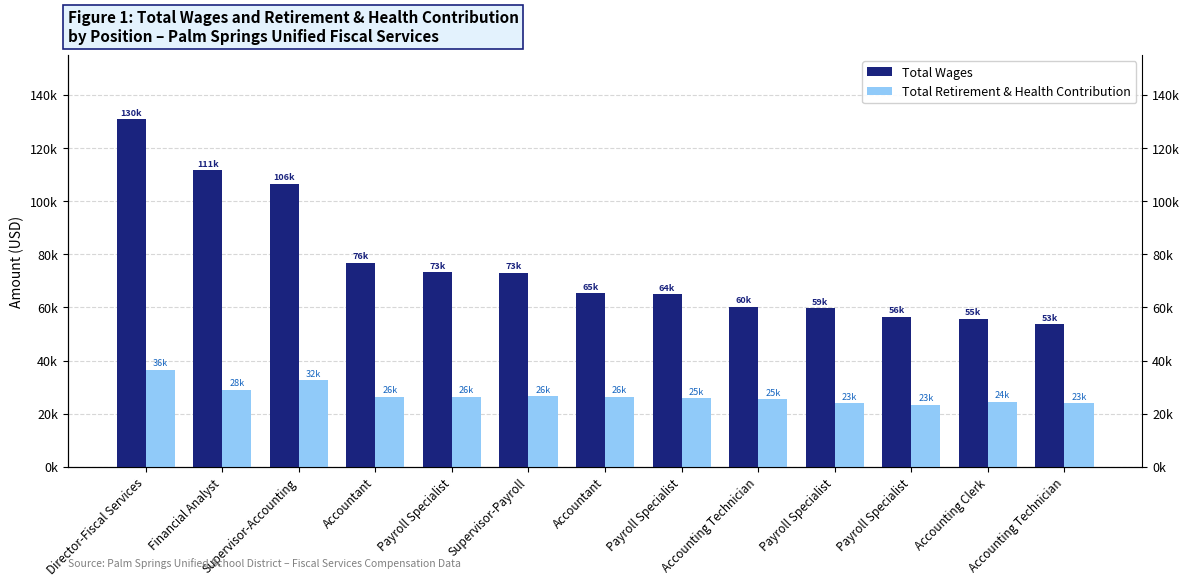

Rank the categories by Total Retirement & Health Contribution value from highest to lowest.

Director-Fiscal Services, Supervisor-Accounting, Financial Analyst, Supervisor-Payroll, Accountant, Payroll Specialist, Accountant, Payroll Specialist, Accounting Technician, Accounting Clerk, Payroll Specialist, Accounting Technician, Payroll Specialist